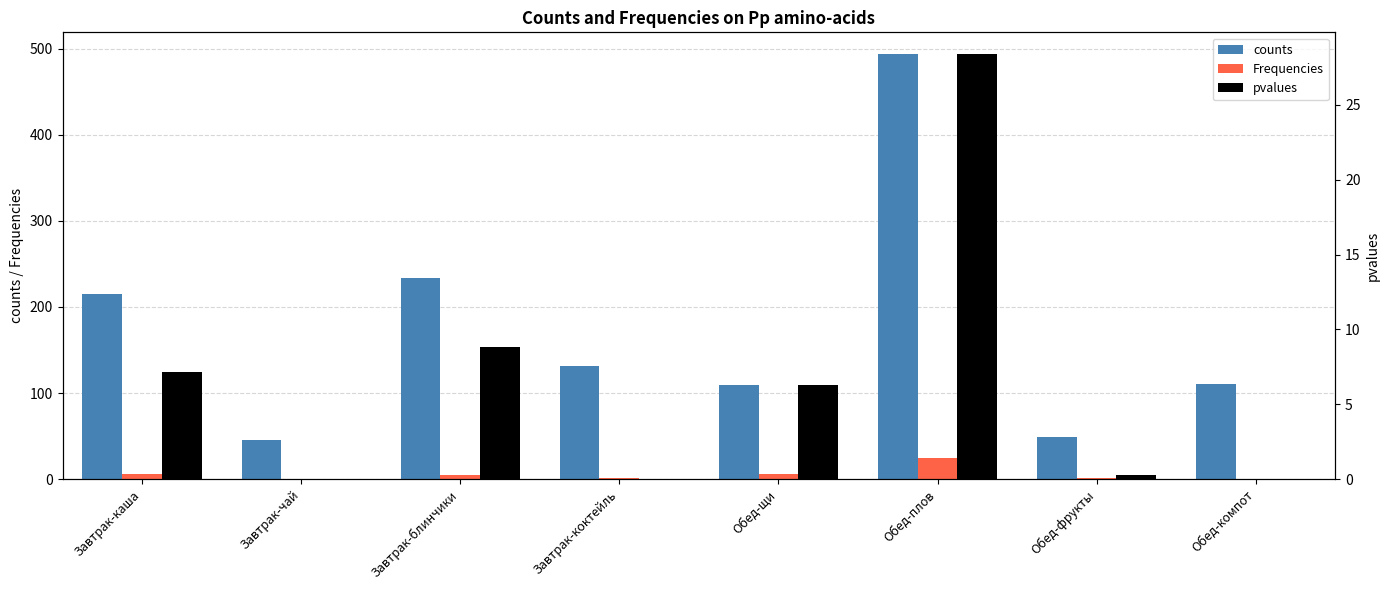

Reading left to right, transcribe all the data shown in this chart.

counts: Завтрак-каша=215.2	Завтрак-чай=45.6	Завтрак-блинчики=233.1	Завтрак-коктейль=131.0	Обед-щи=109.7	Обед-плов=494.2	Обед-фрукты=49.0	Обед-компот=110.0
Frequencies: Завтрак-каша=6.3	Завтрак-чай=0.2	Завтрак-блинчики=4.9	Завтрак-коктейль=1.5	Обед-щи=6.0	Обед-плов=24.0	Обед-фрукты=0.8	Обед-компот=0.4
pvalues: Завтрак-каша=7.2	Завтрак-чай=0.0	Завтрак-блинчики=8.8	Завтрак-коктейль=0.0	Обед-щи=6.3	Обед-плов=28.4	Обед-фрукты=0.3	Обед-компот=0.0